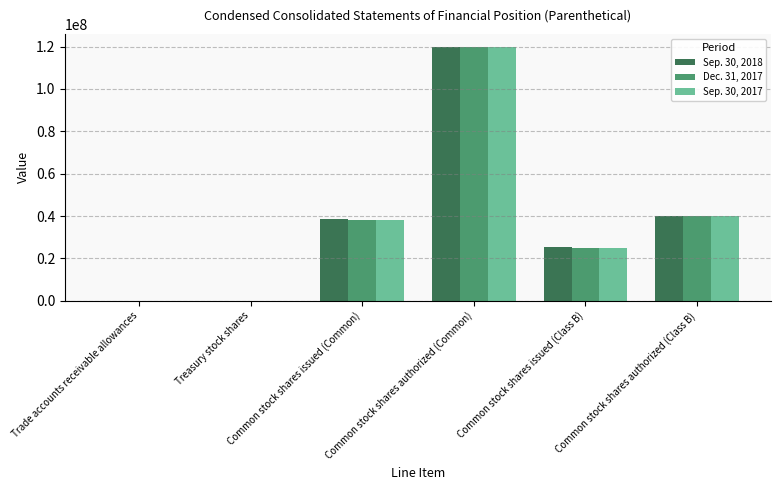

What is the maximum value shown in the chart?

120000000